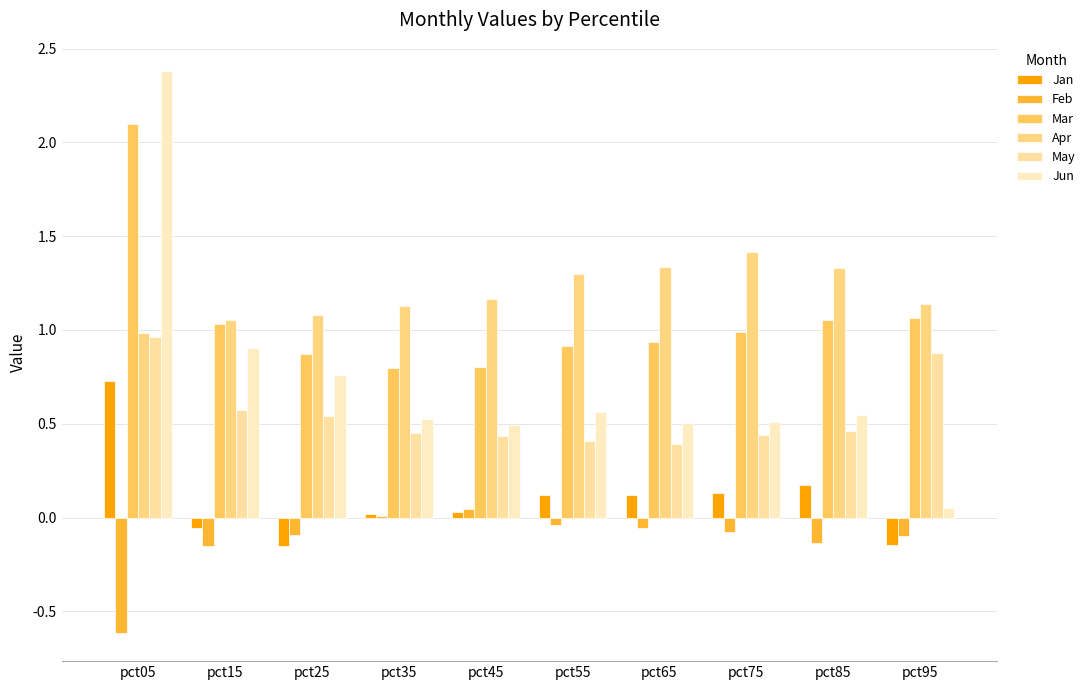

List the series in order of their peak value, highest first.

Jun, Mar, Apr, May, Jan, Feb